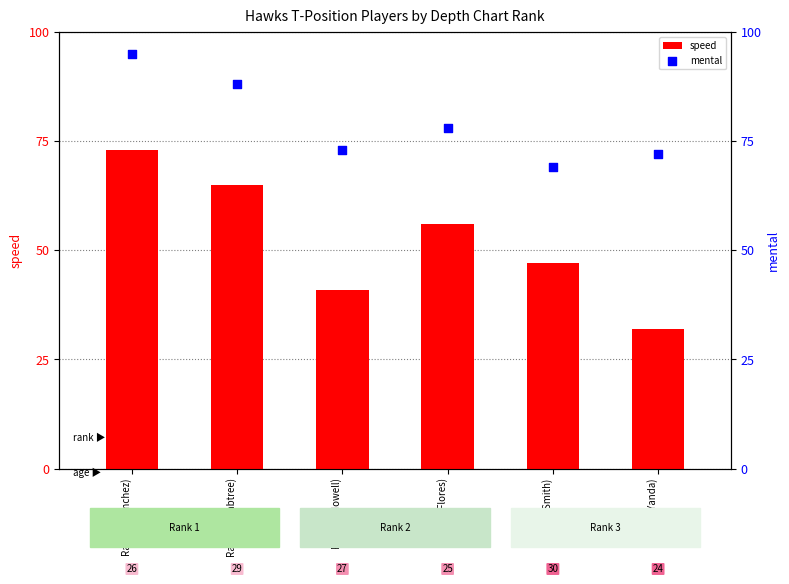

Which series has the largest Y range (max minus min)?

speed